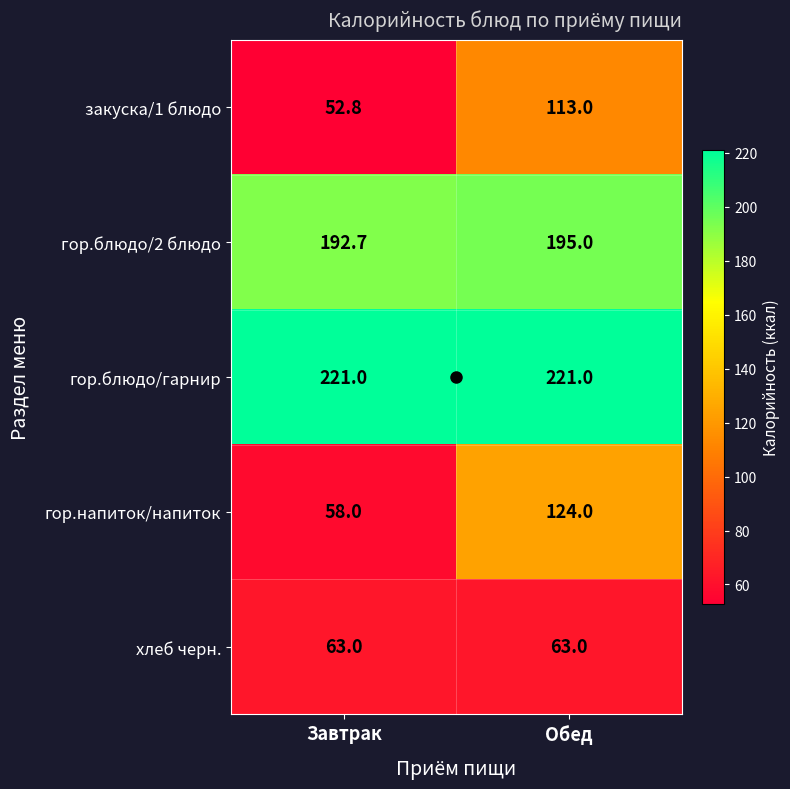

What is the sum of all гор.блюдо/гарнир values?

442.0